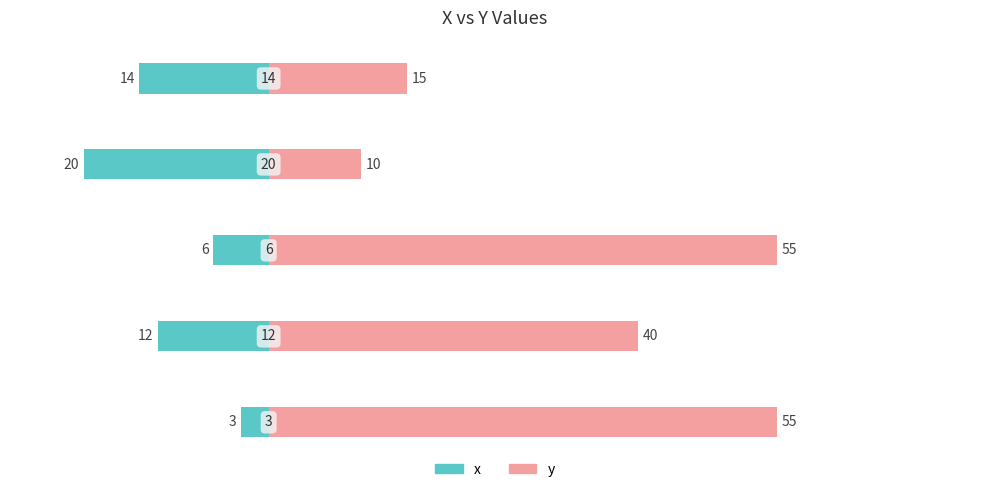

At which category does the chart reach its minimum across all series?

3